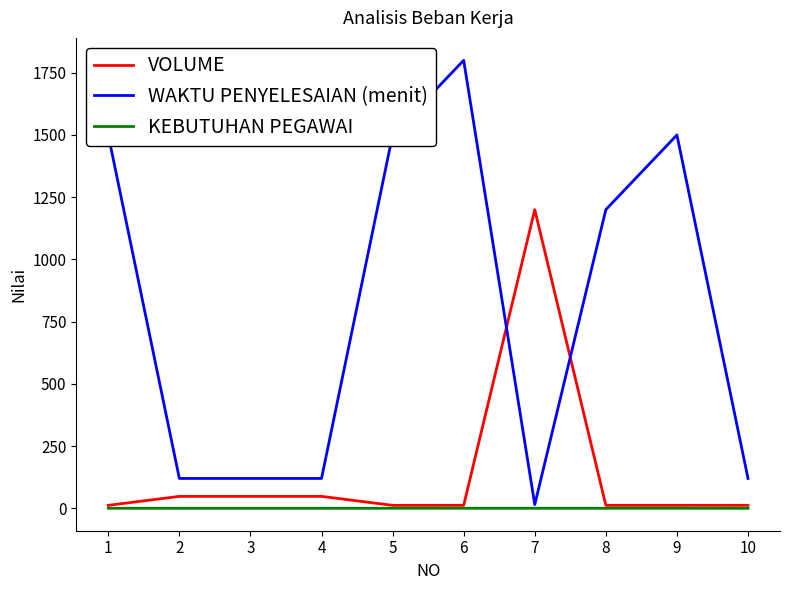

What are all the series names shown in the legend?

VOLUME, WAKTU PENYELESAIAN (menit), KEBUTUHAN PEGAWAI